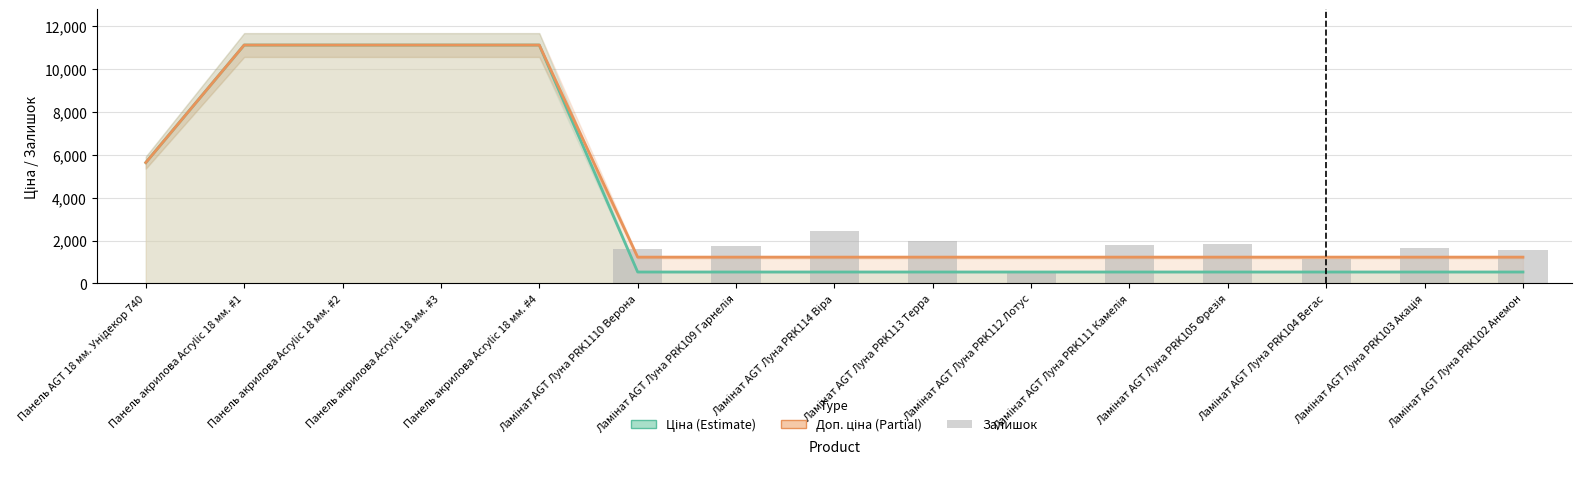

What is the approximate value of Доп. ціна (Partial) at Ламінат AGT Луна PRK103 Акація?

1227.2